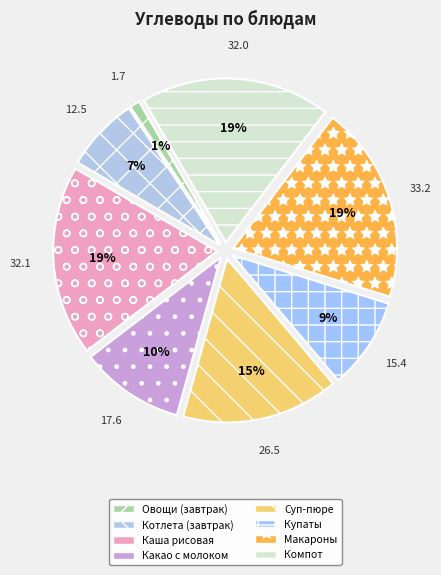

How many slices are in this pie chart?

8